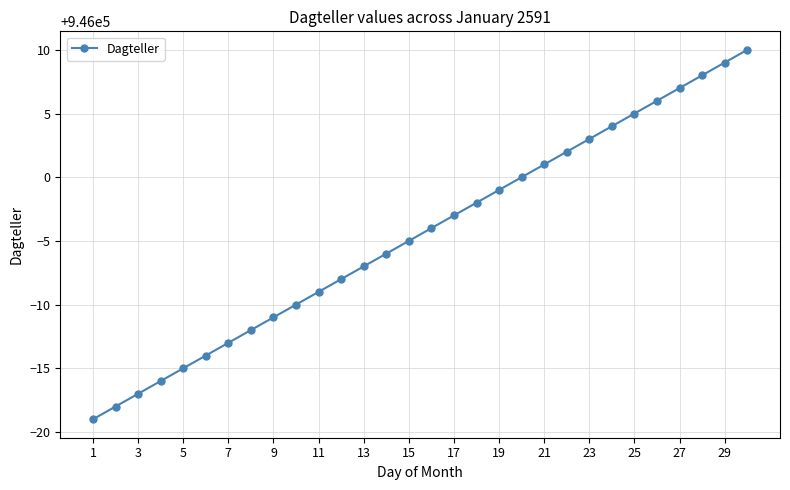

What is the minimum value shown in the chart?

945981